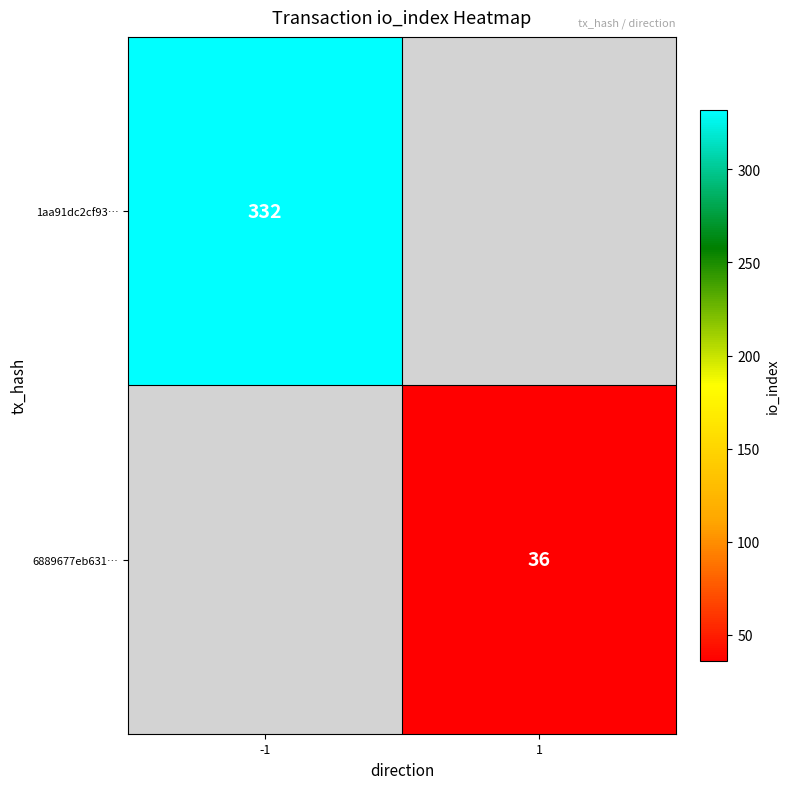

Is it true that 1aa91dc2cf93… equals 441.8 at -1?

False